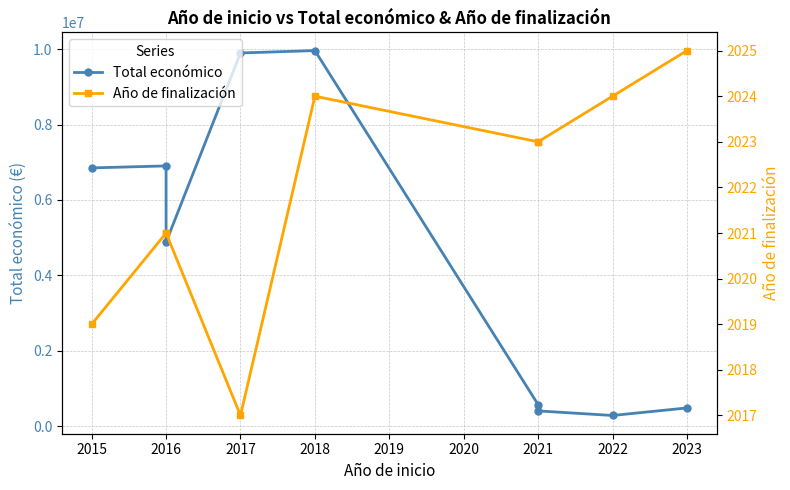

What is the difference between the Total económico values at 2015 and 2020?

6502168